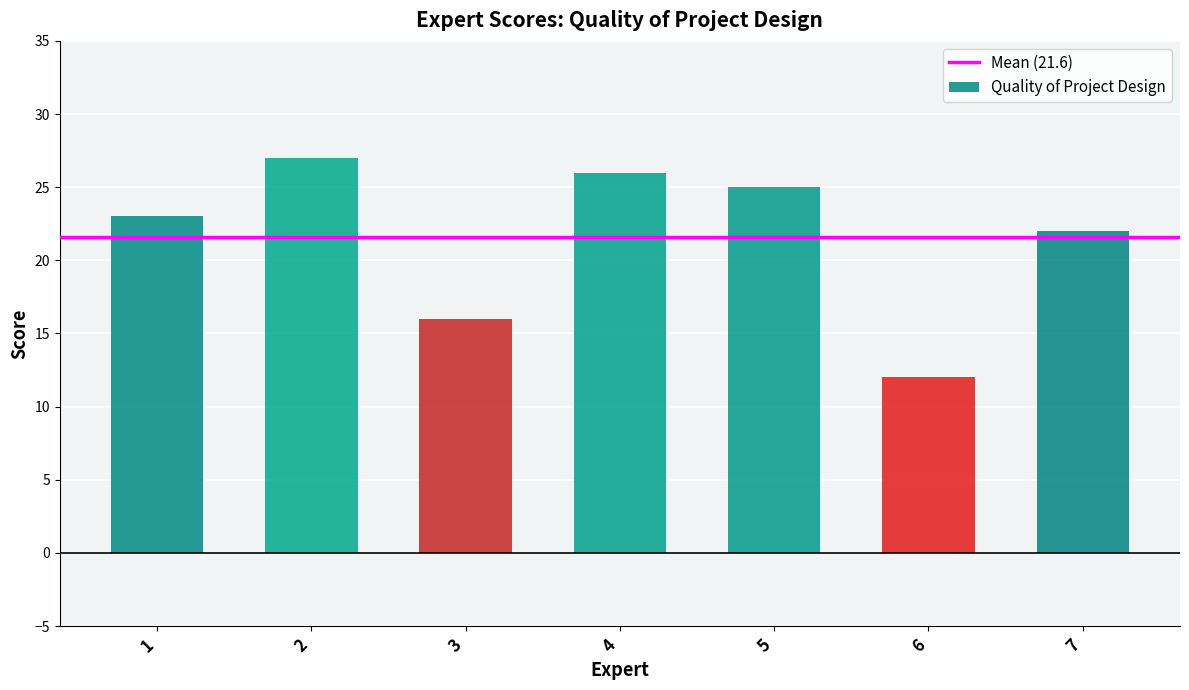

What is the change in value from 3 to 4?

+10